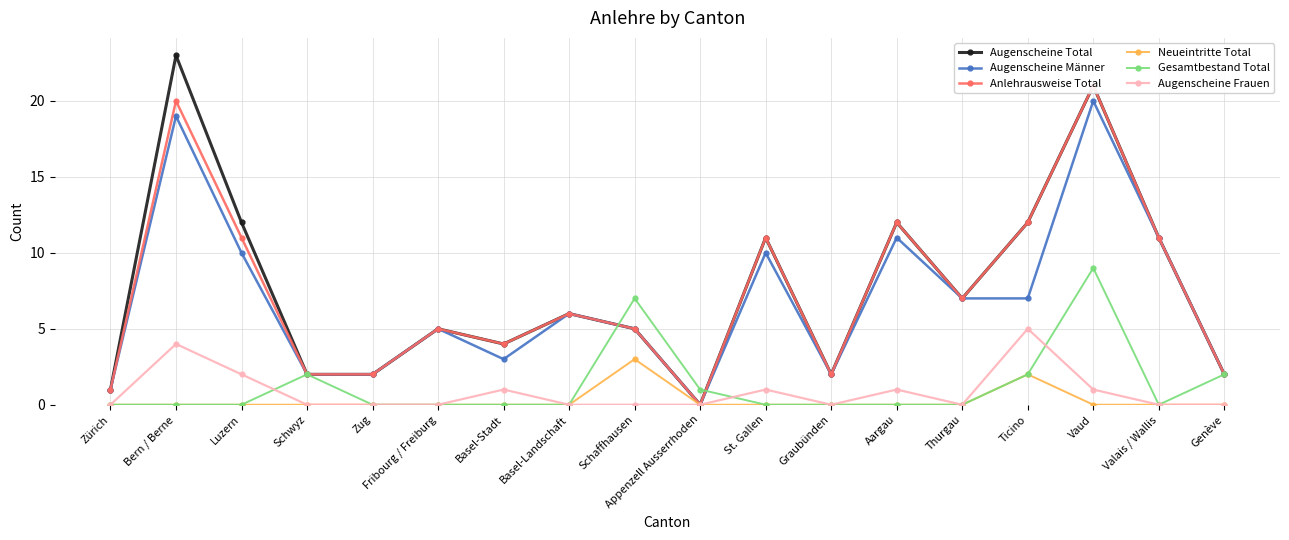

Which series has the widest spread of values?

Augenscheine Total